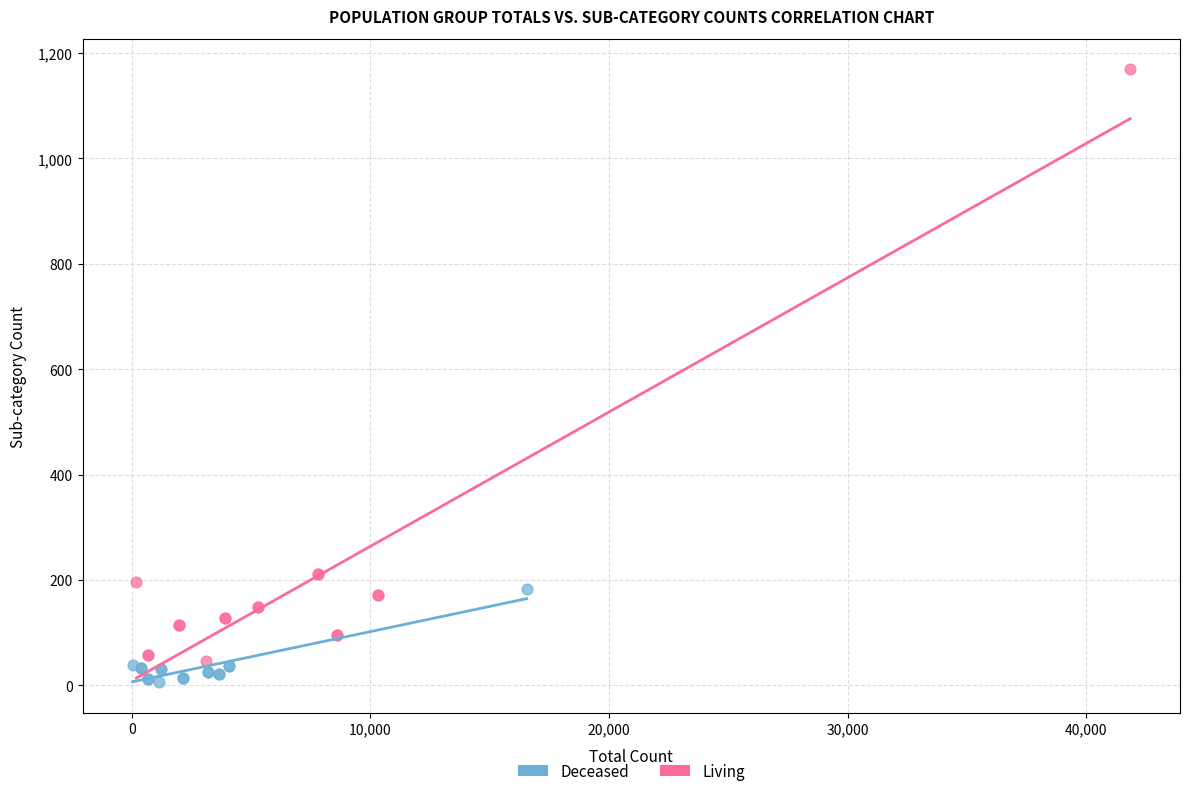

Which series contains the lowest Y value?

Deceased